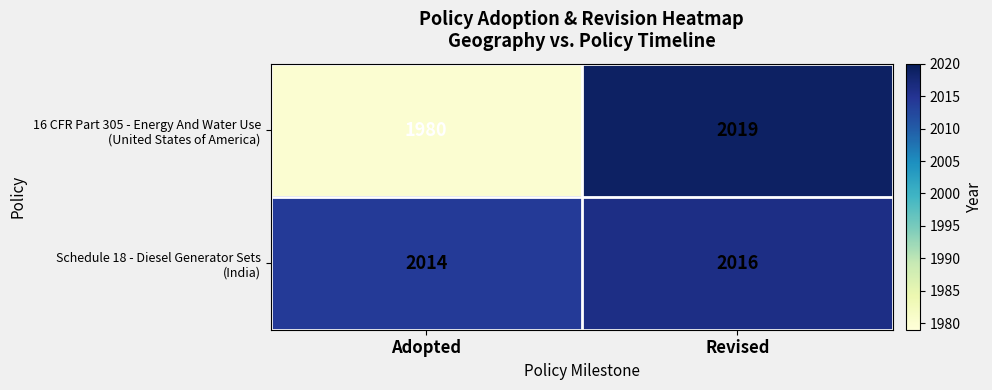

At which category is the sum across all series the highest?

Revised